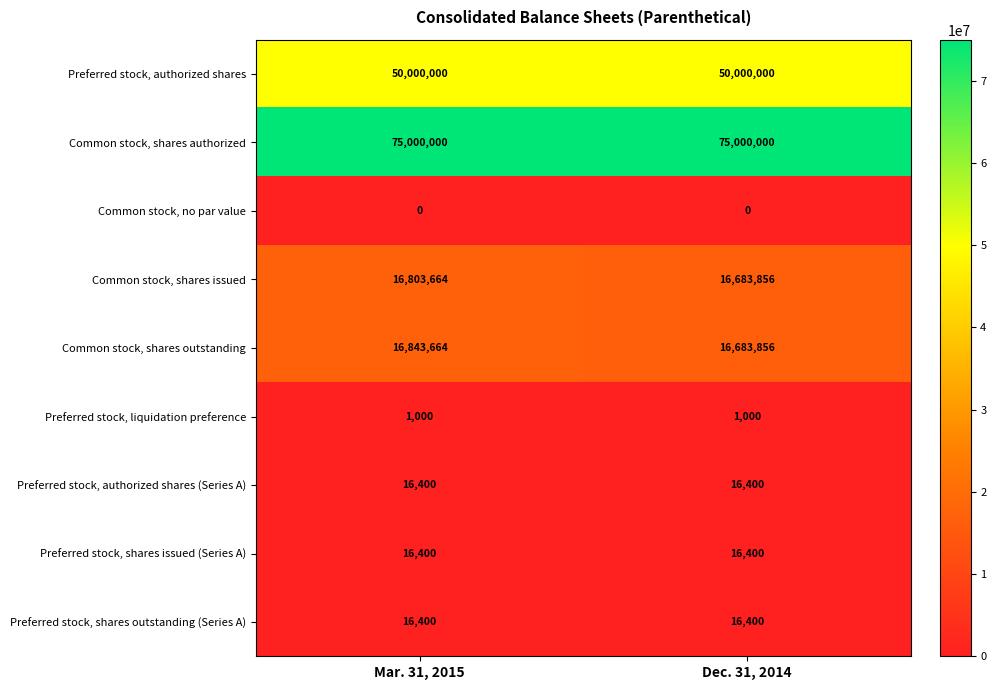

Reading right to left, what are all the values shown in this chart?

Preferred stock, authorized shares: 50000000	50000000
Common stock, shares authorized: 75000000	75000000
Common stock, no par value: 0	0
Common stock, shares issued: 16683856	16803664
Common stock, shares outstanding: 16683856	16843664
Preferred stock, liquidation preference: 1000	1000
Preferred stock, authorized shares (Series A): 16400	16400
Preferred stock, shares issued (Series A): 16400	16400
Preferred stock, shares outstanding (Series A): 16400	16400